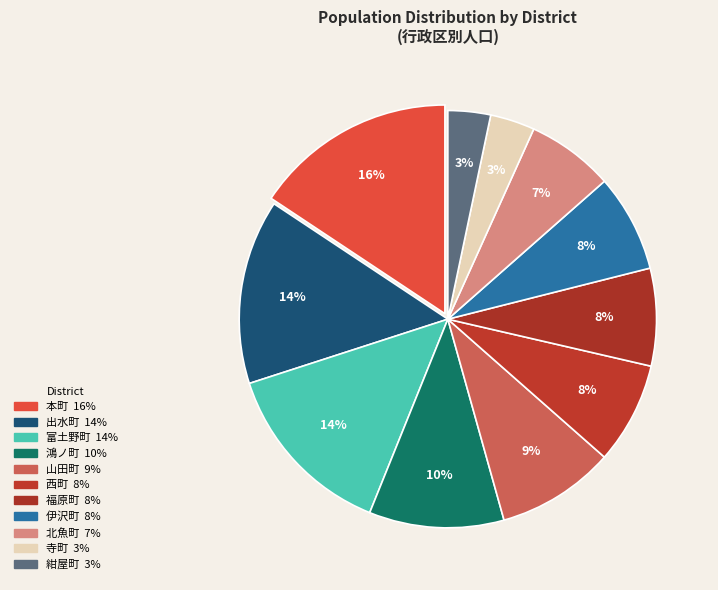

How many slices are in this pie chart?

11